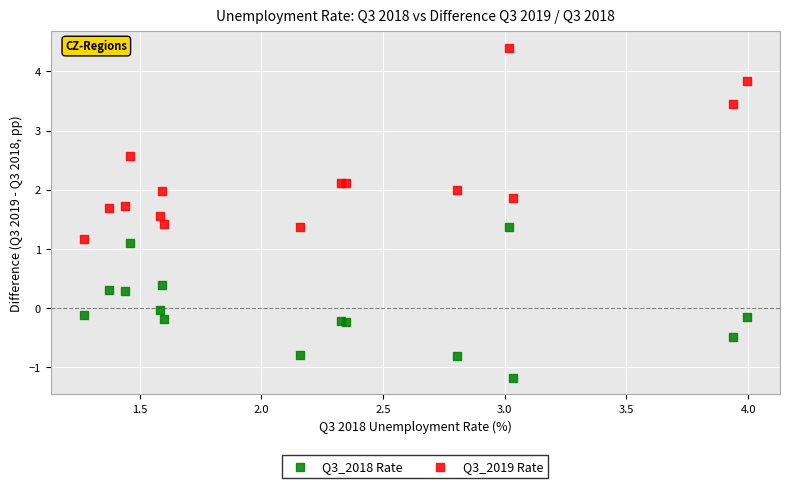

What is the X range (max minus min) for the scatter plot?

2.7